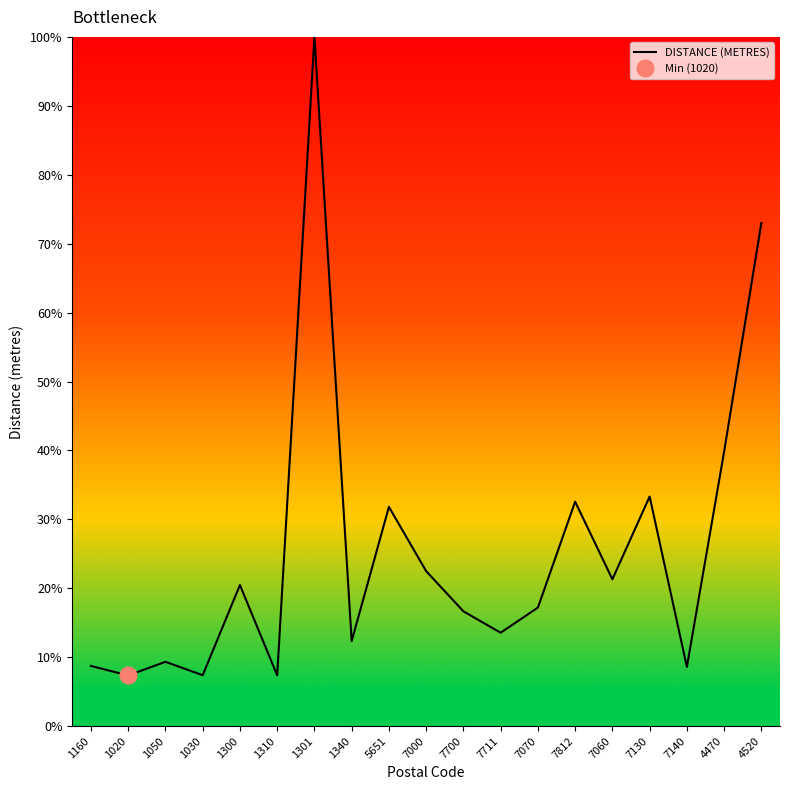

What is the minimum value shown in the chart?

7.4